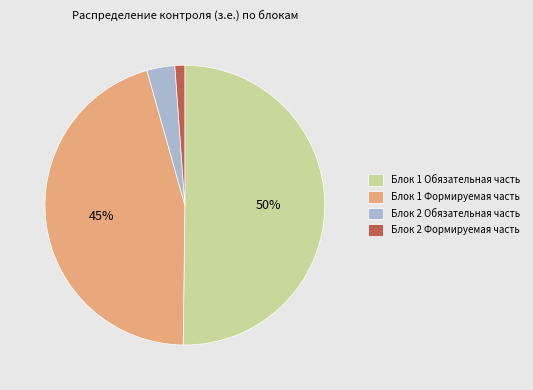

What is the majority slice?

Блок 1 Обязательная часть